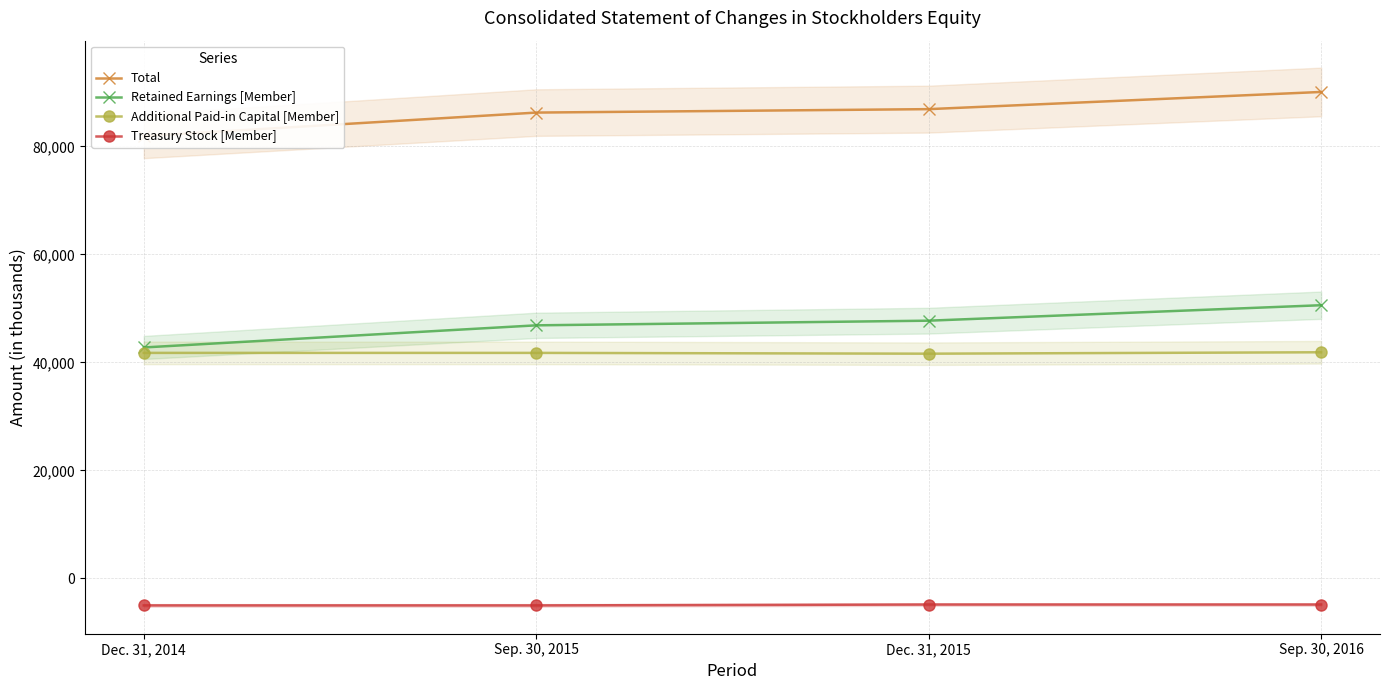

What is the maximum value shown in the chart?

90080